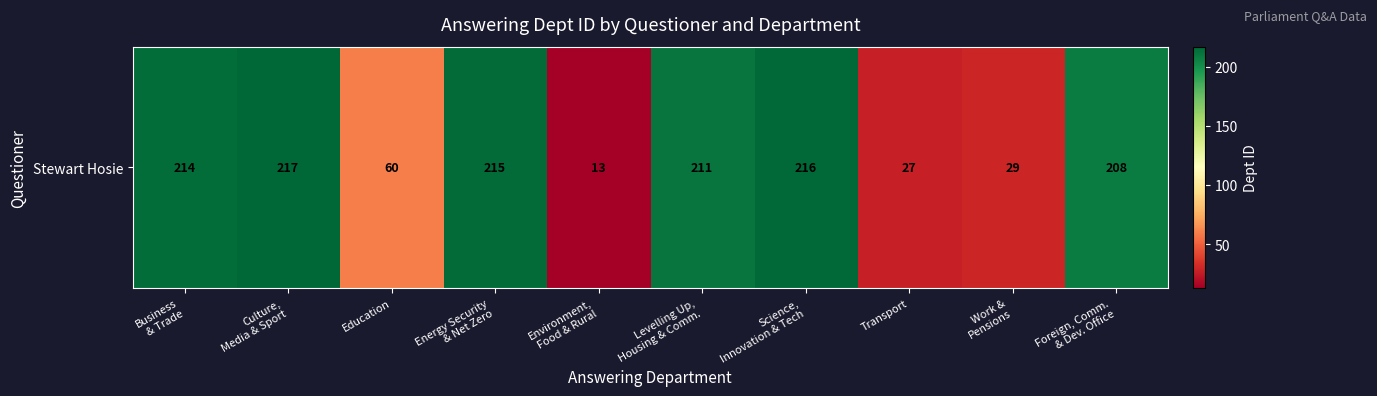

List the labels in order of value, largest first.

Culture,
Media & Sport, Science,
Innovation & Tech, Energy Security
& Net Zero, Business
& Trade, Levelling Up,
Housing & Comm., Foreign, Comm.
& Dev. Office, Education, Work &
Pensions, Transport, Environment,
Food & Rural